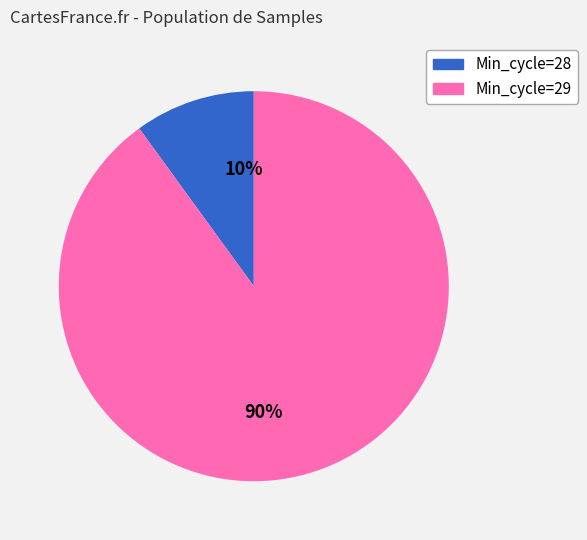

To the nearest percent, what is the average slice percentage?

50%